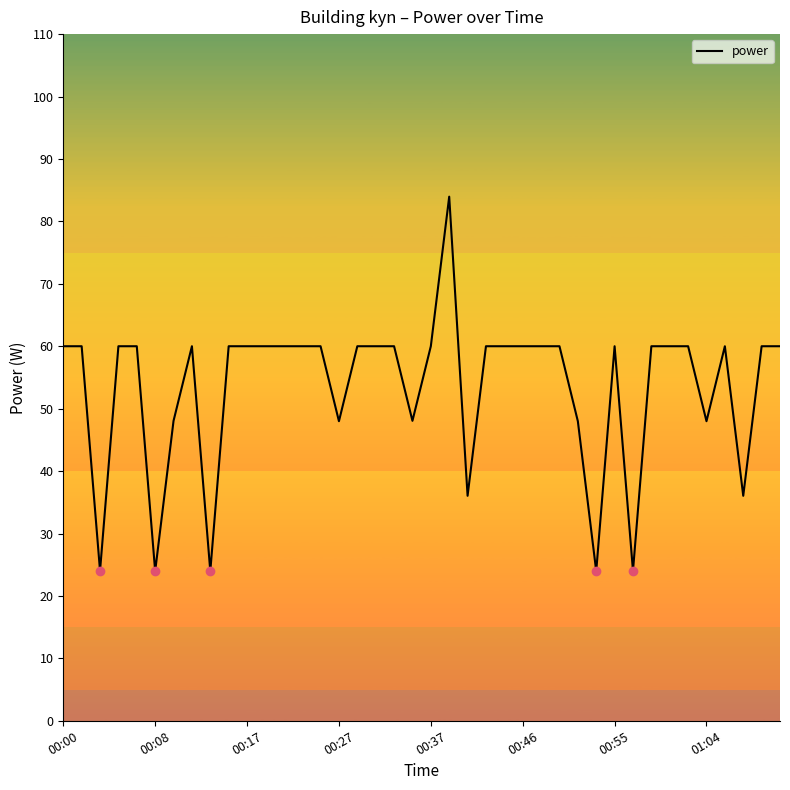

What is the difference between the maximum and minimum values?

60.0